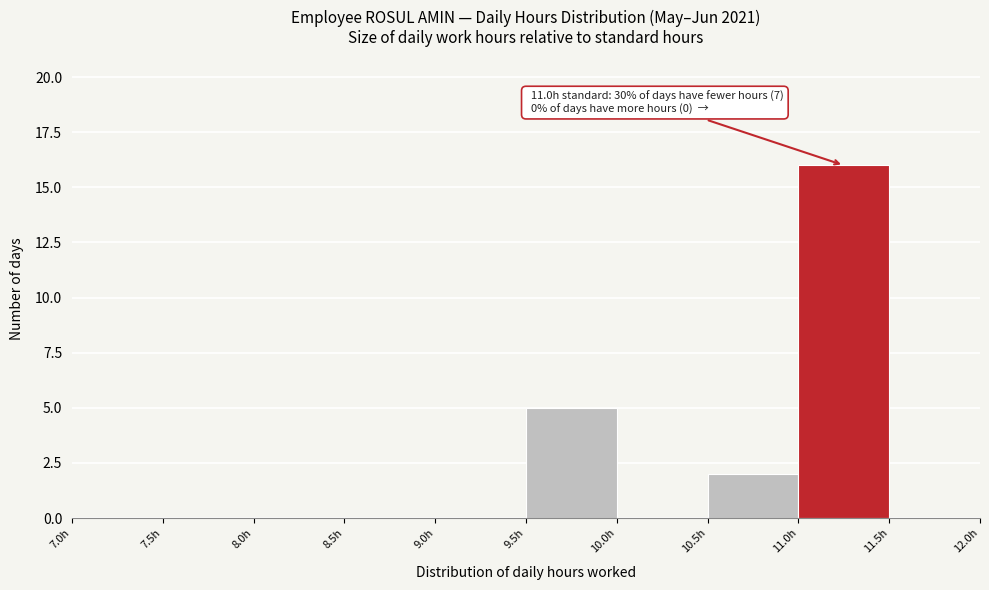

Over which range of the x-axis is the bar tallest?

11.0 to 11.5